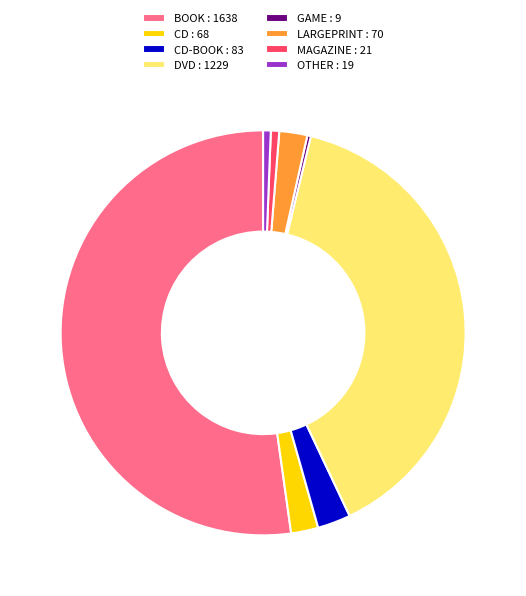

Do MAGAZINE : 21 and CD-BOOK : 83 together represent more than half of the pie?

No